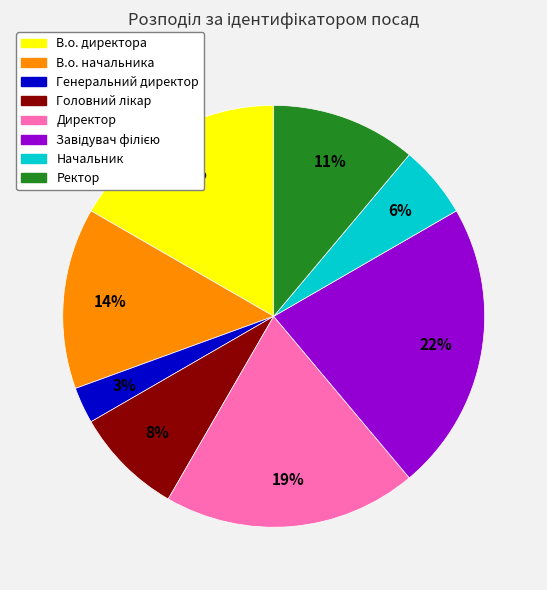

True or false: В.о. начальника accounts for 22% of the total.

False